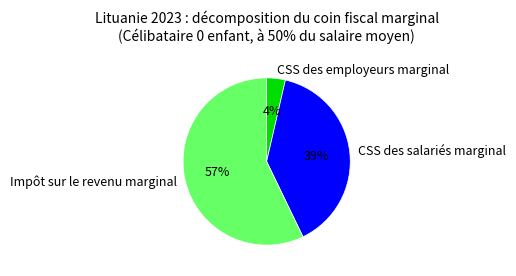

Which slice is the largest?

Impôt sur le revenu marginal